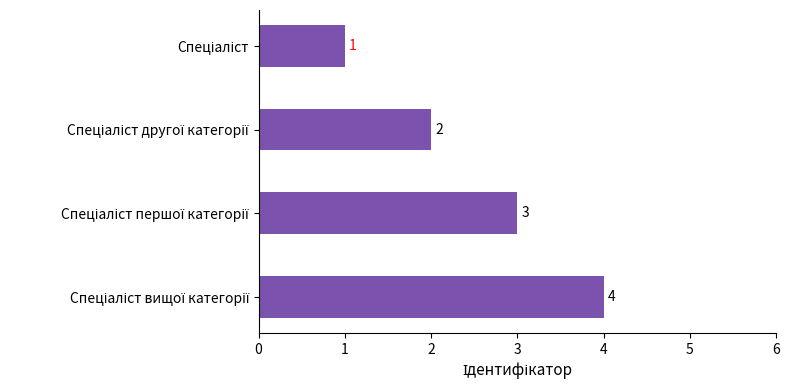

Does the chart contain any negative values?

No